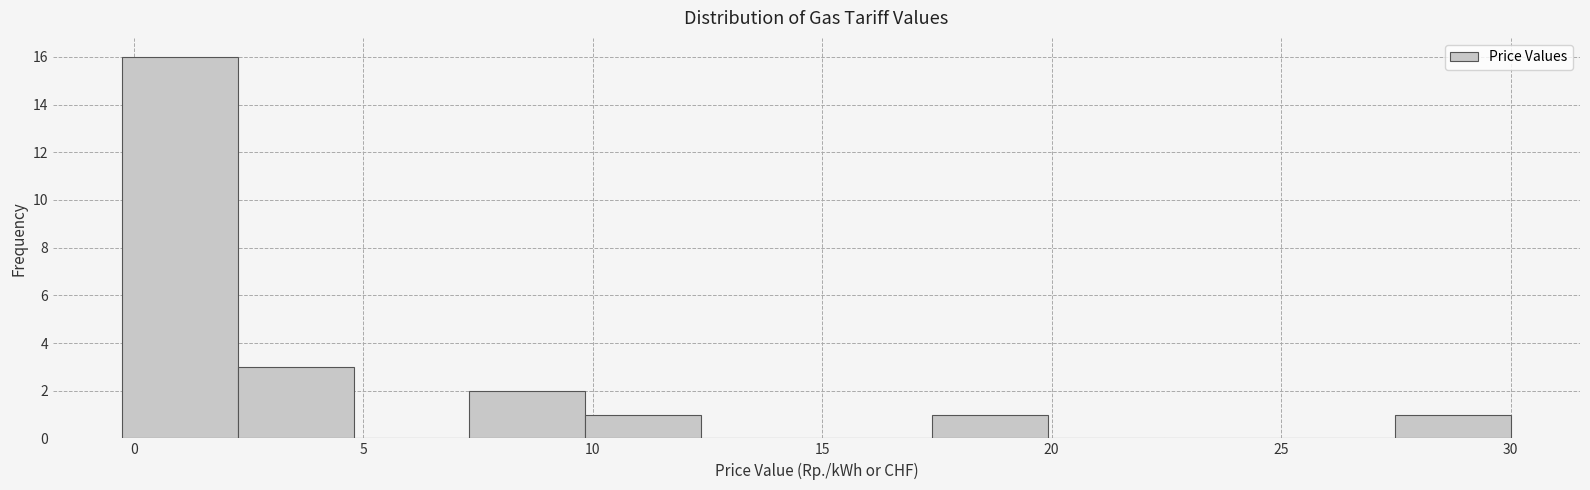

Reading left to right, transcribe this chart: for each bar, give the range it covers on the x-axis and its height. Neither the bar edges nor the heights are printed on the chart, so give them approximately, as read against the axes.

0.0 to 2.5: 16
2.5 to 5.0: 3
5.0 to 7.5: 0
7.5 to 10.0: 2
10.0 to 12.5: 1
12.5 to 15.0: 0
15.0 to 17.5: 0
17.5 to 20.0: 1
20.0 to 22.5: 0
22.5 to 25.0: 0
25.0 to 27.5: 0
27.5 to 30.0: 1